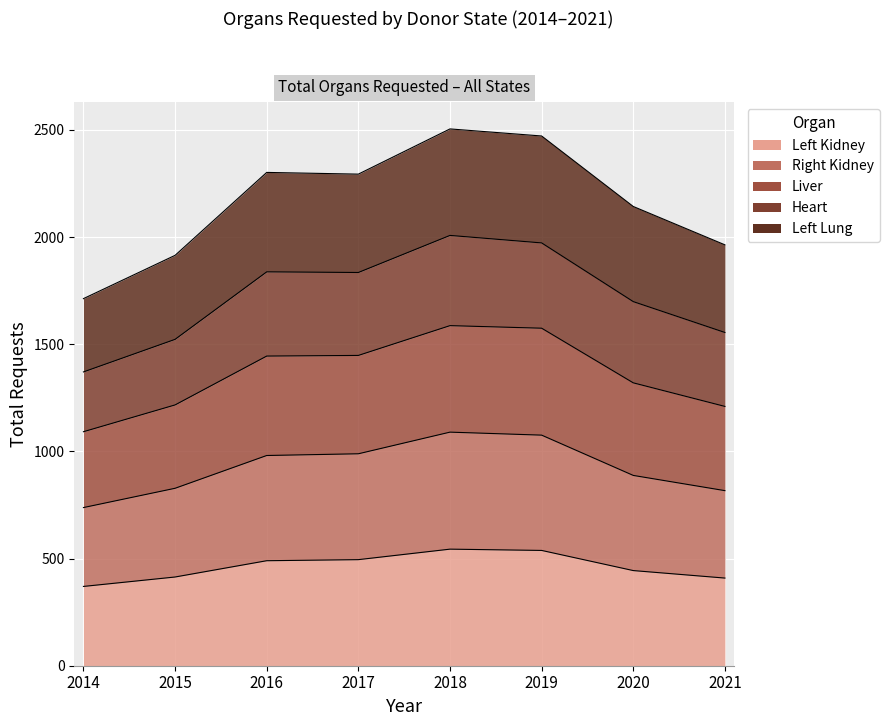

At which label is Left Kidney closest to 457?

2020